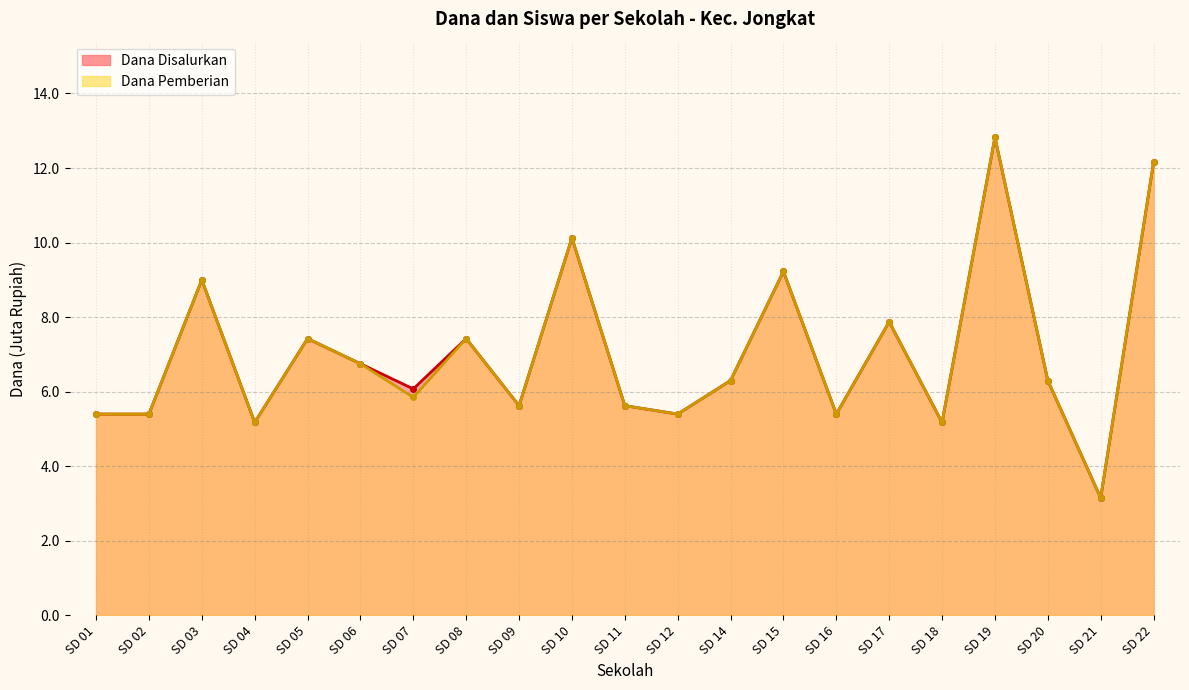

Does the chart have visible grid lines?

Yes